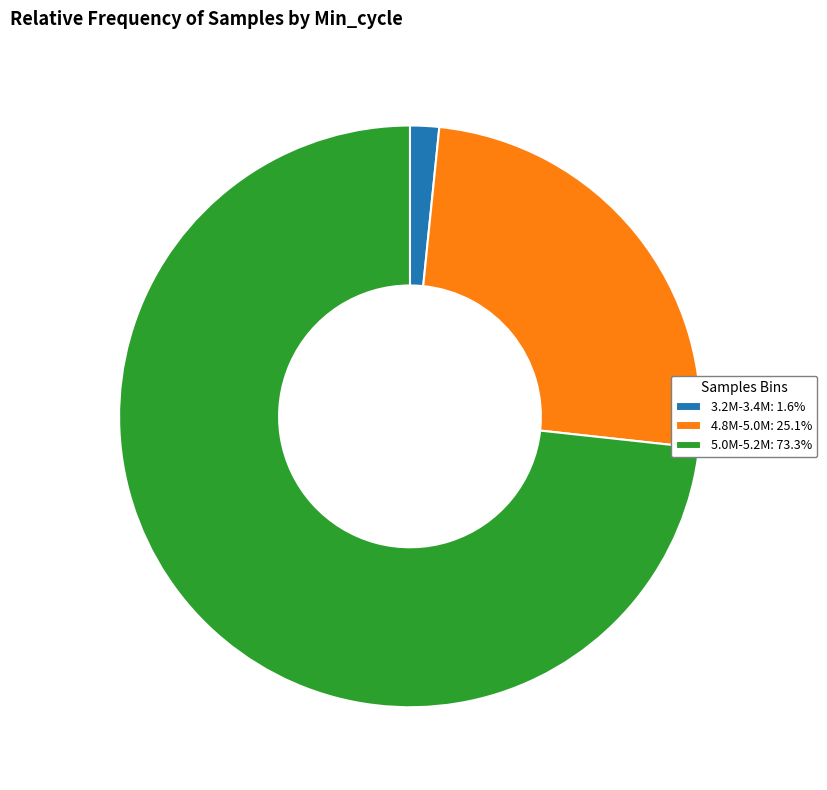

Does 3.2M-3.4M: 1.6% account for over 50% of the chart?

No